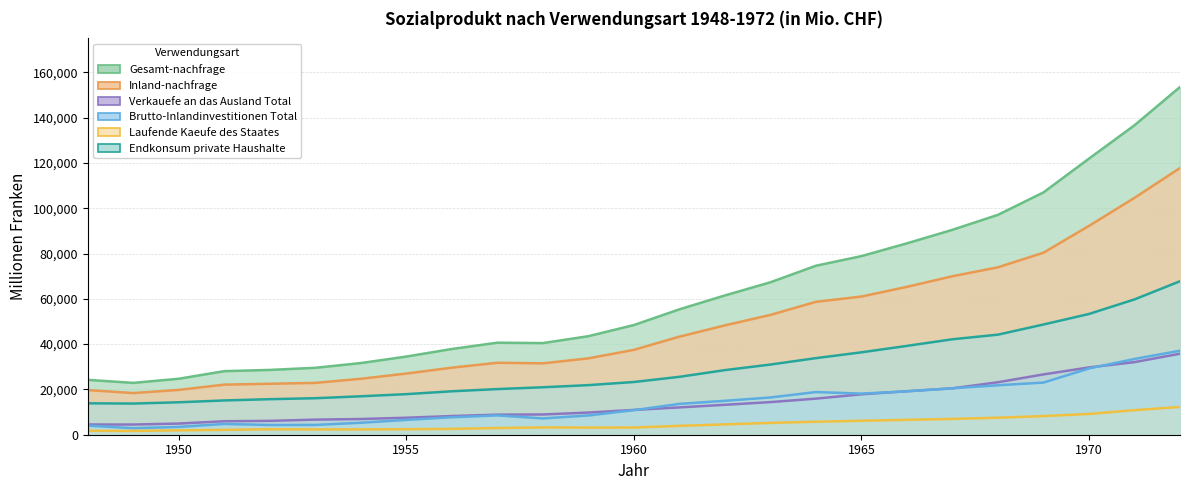

Which series has the largest range (max minus min)?

Gesamt-nachfrage